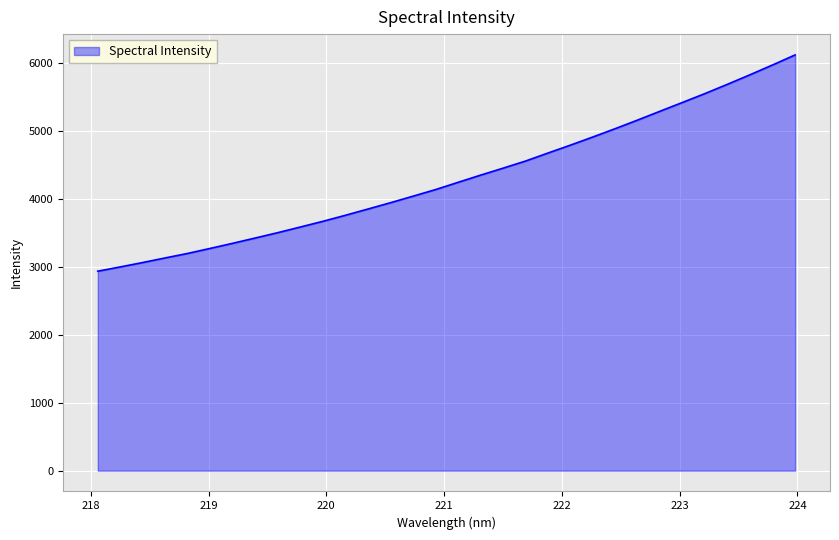

What is the greatest value displayed?

6121.5